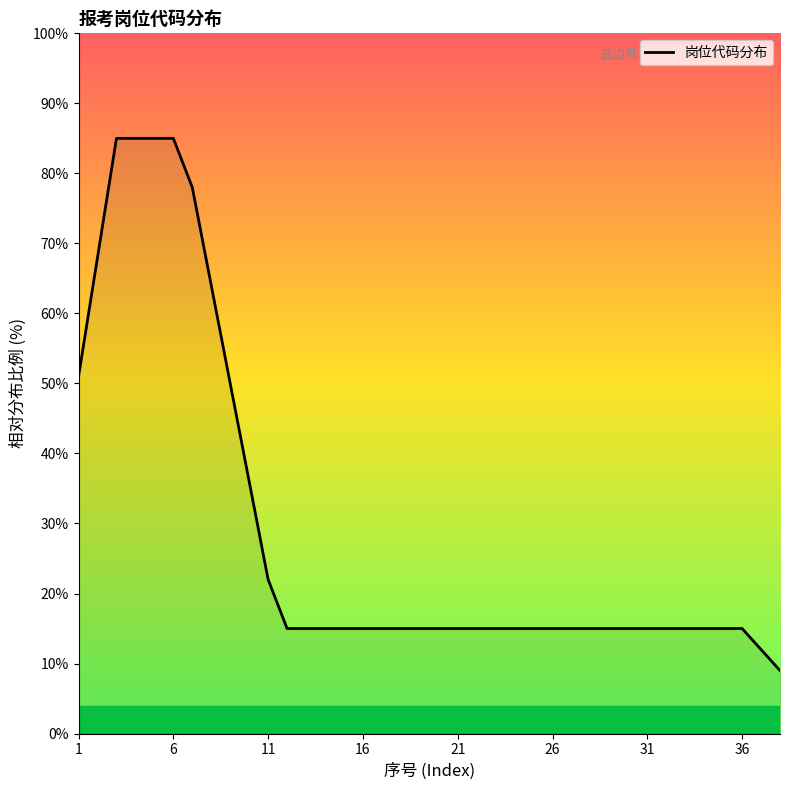

What is the difference between the maximum and minimum values?

76